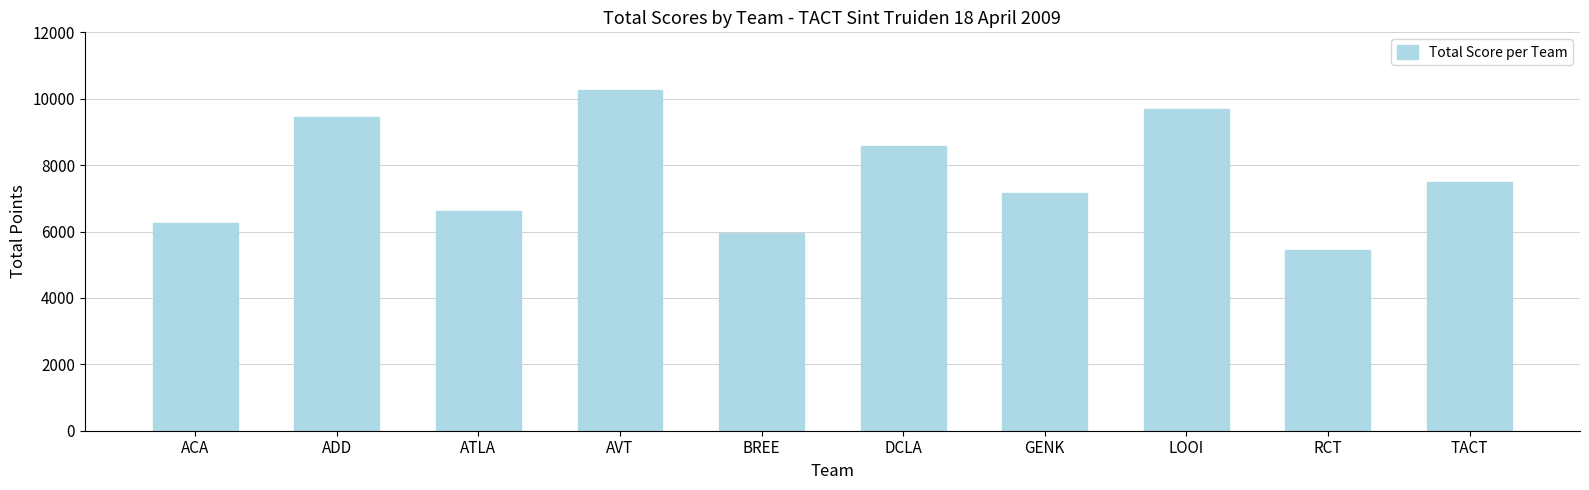

Rank the categories by value from lowest to highest.

RCT, BREE, ACA, ATLA, GENK, TACT, DCLA, ADD, LOOI, AVT